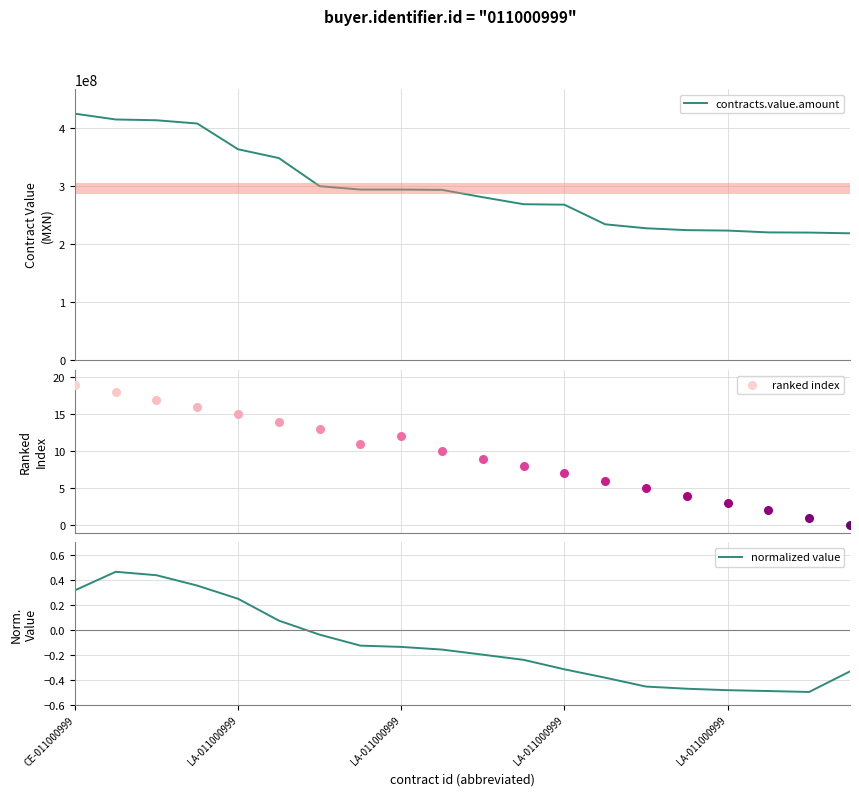

At which category is the sum across all series the highest?

CE-011000999